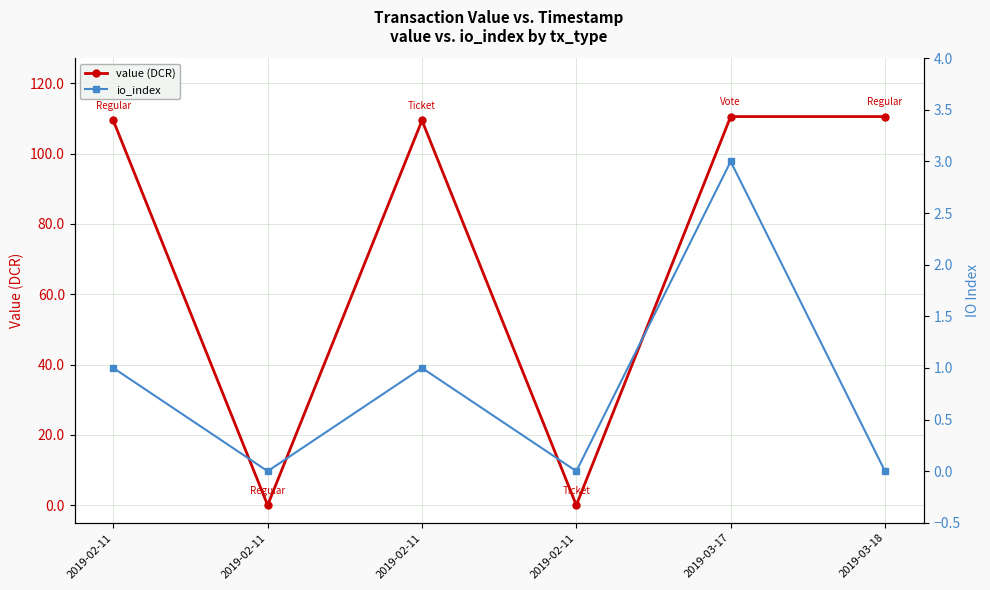

Rank the series by their average value, from lowest to highest.

io_index, value (DCR)